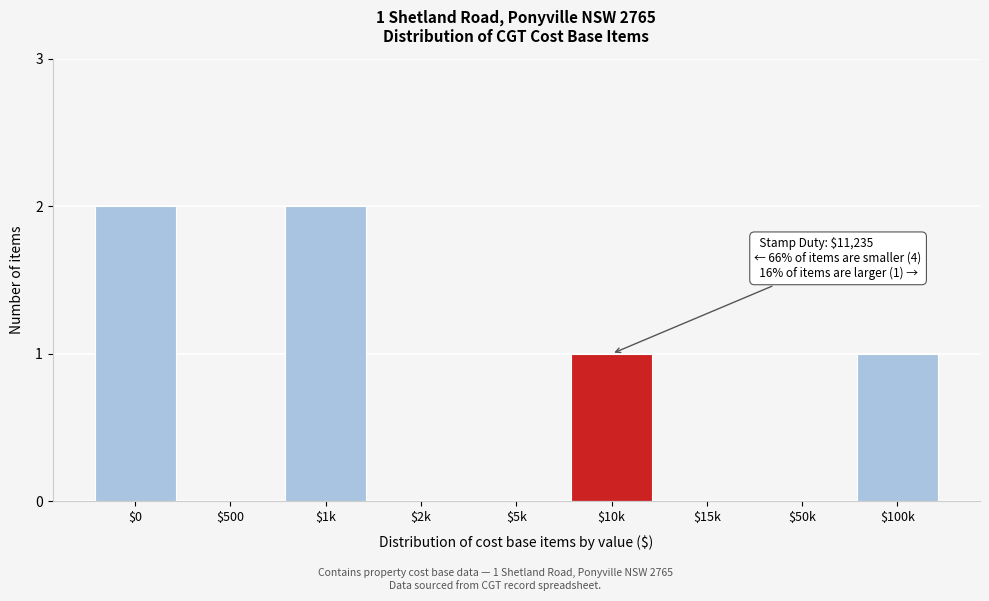

What is the sum of all values?

6